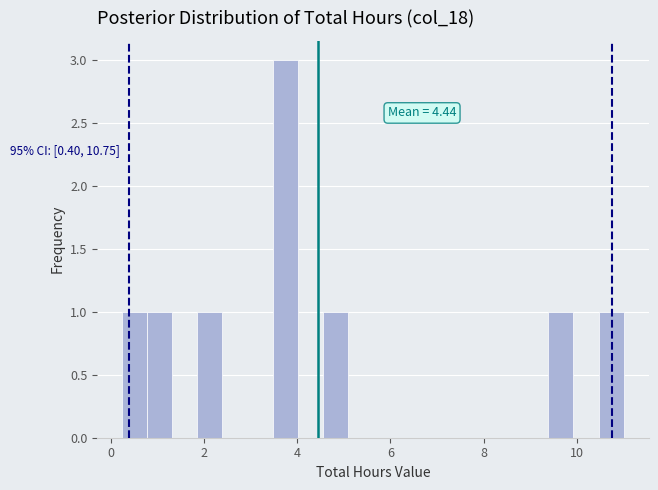

Read against the x-axis, roughly where is the centre of the tallest bar?

3.8